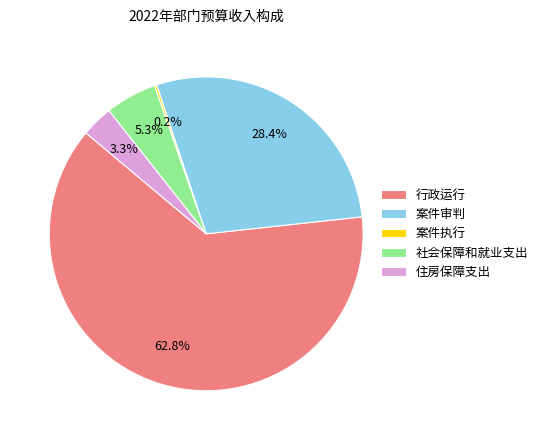

Is the sum of 案件审判 and 住房保障支出 greater than half?

No